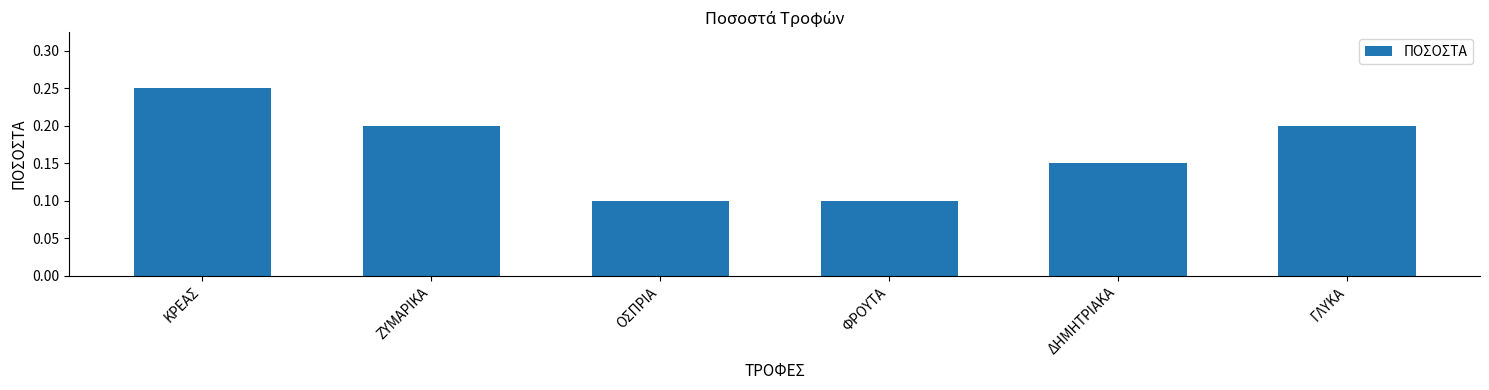

What is the label of the 4th bar from the right?

ΟΣΠΡΙΑ